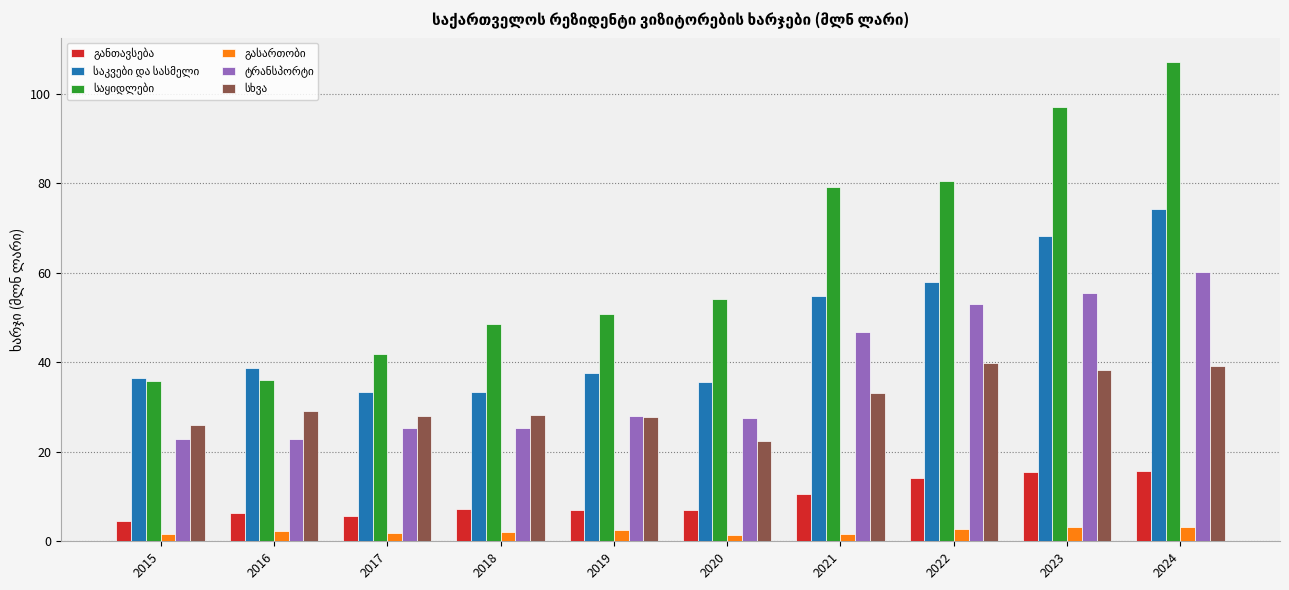

How many series are shown in this chart?

6